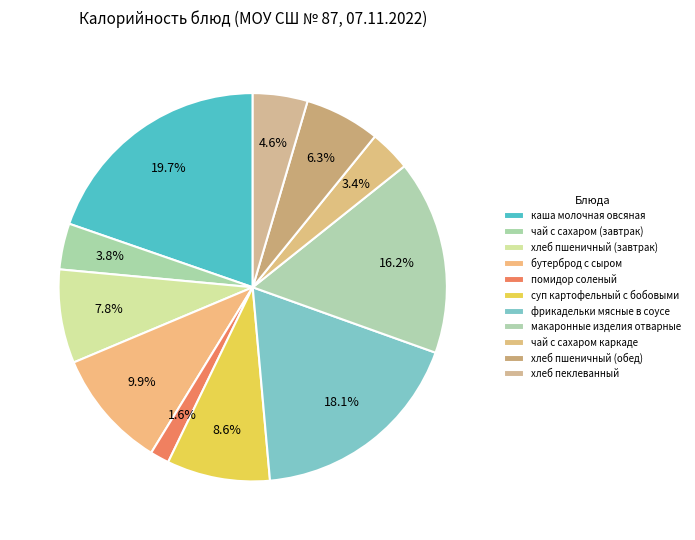

Is there a majority slice in this chart?

No